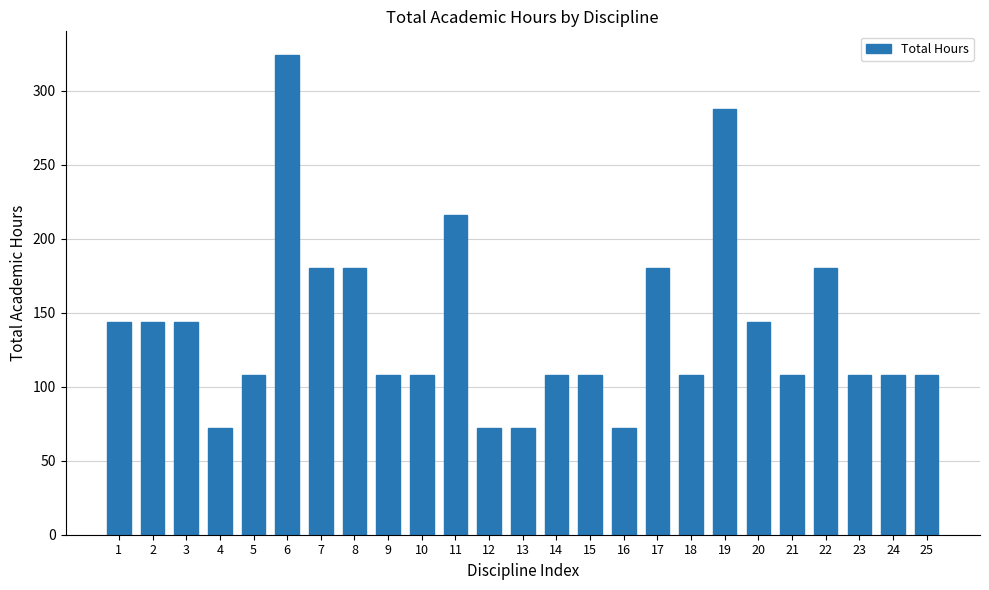

Read the value at 24, to the nearest 5.

110